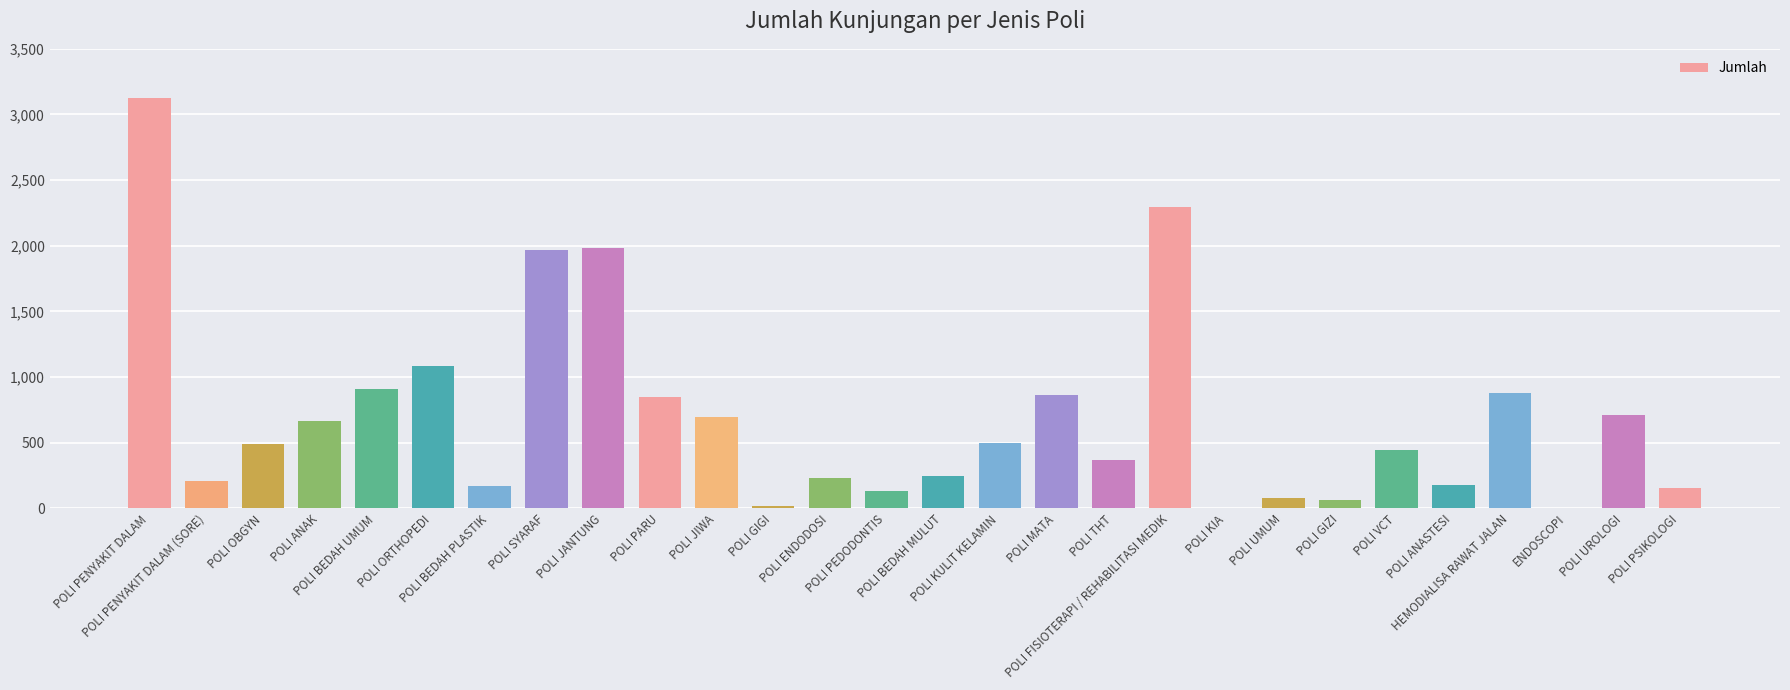

How many categories are shown in the chart?

28